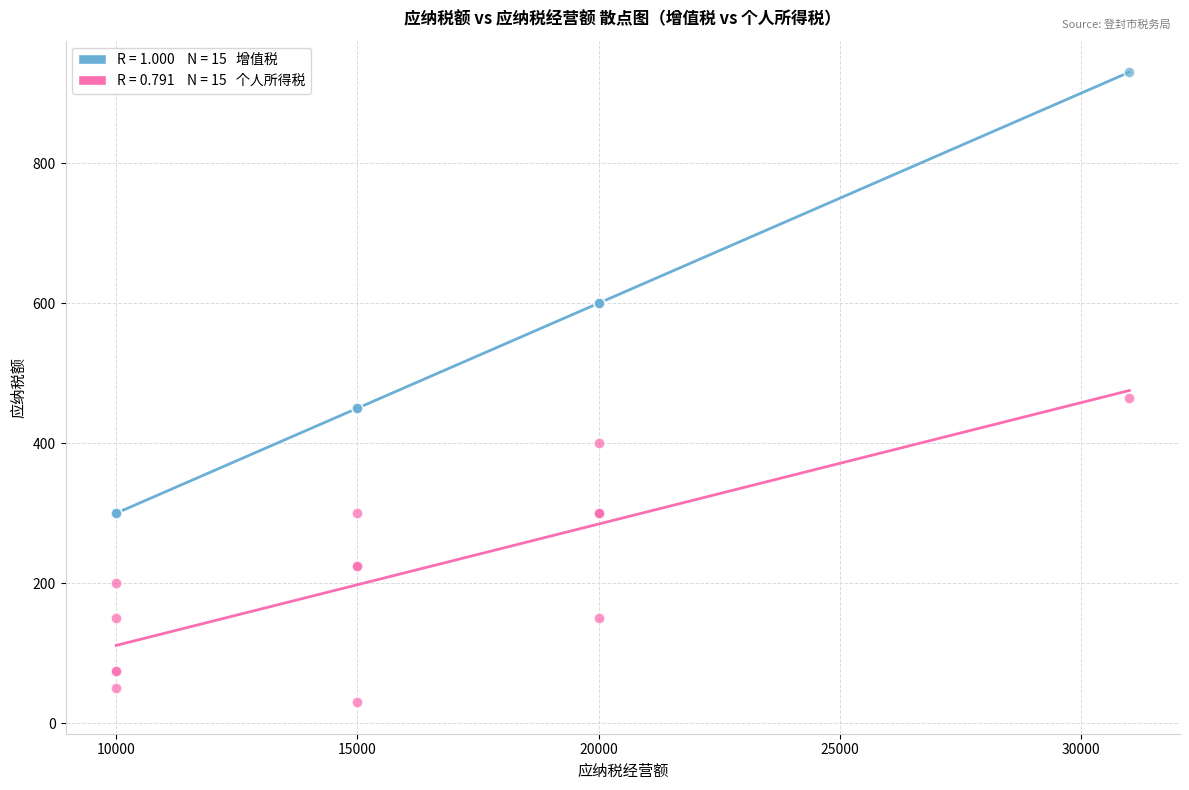

Across all series, what Y value is closest to 480?

465